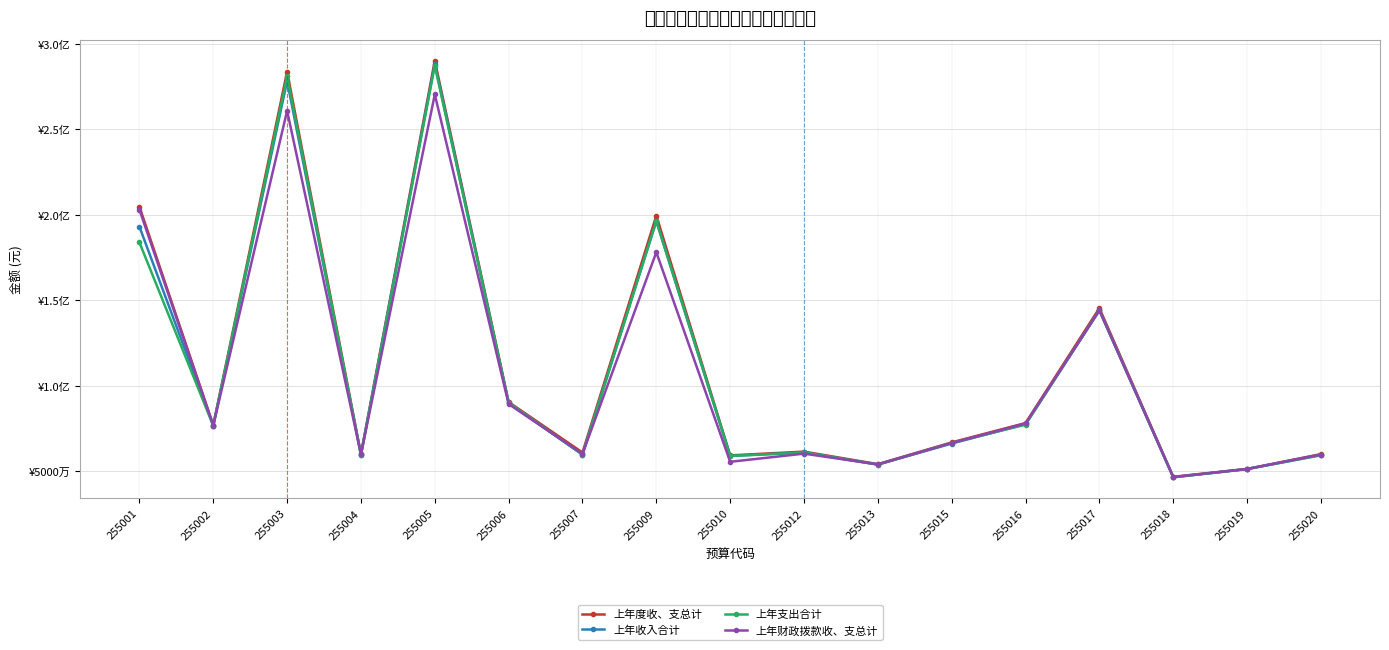

Is this an area chart (filled region under the line)?

No